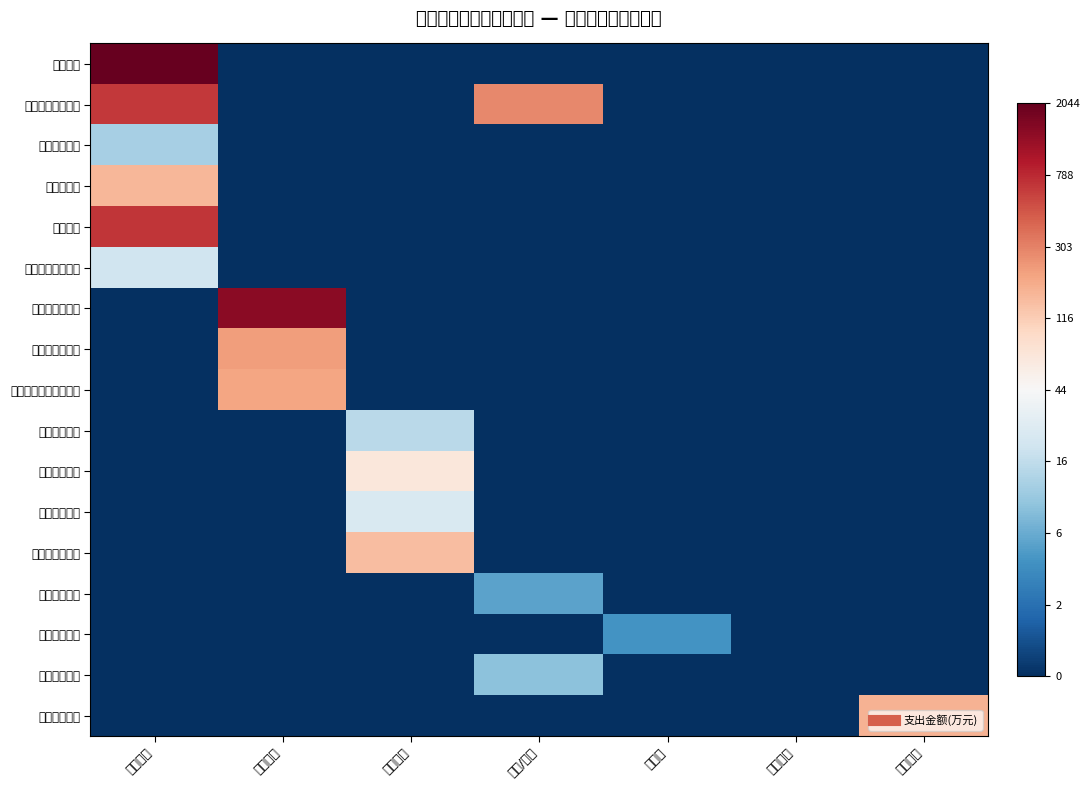

List the series in order of their peak value, lowest first.

巩固脱贫攻坚, 城乡社区管理, 国有资产监管, 预算改革业务, 基本公共卫生, 其他财政事务支出, 事业单位医疗, 行政单位医疗, 公务员医疗补助, 信息化建设, 其他收入合计, 机关事业单位养老缴费, 事业单位离退休, 一般行政管理事务, 事业运行, 行政单位离退休, 行政运行